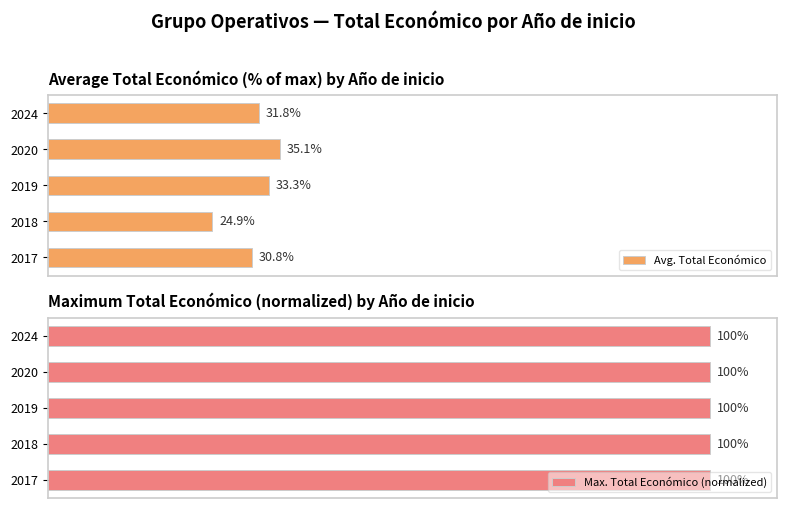

The Max. Total Económico (normalized) series shows 0.8 at 20. True or false?

False